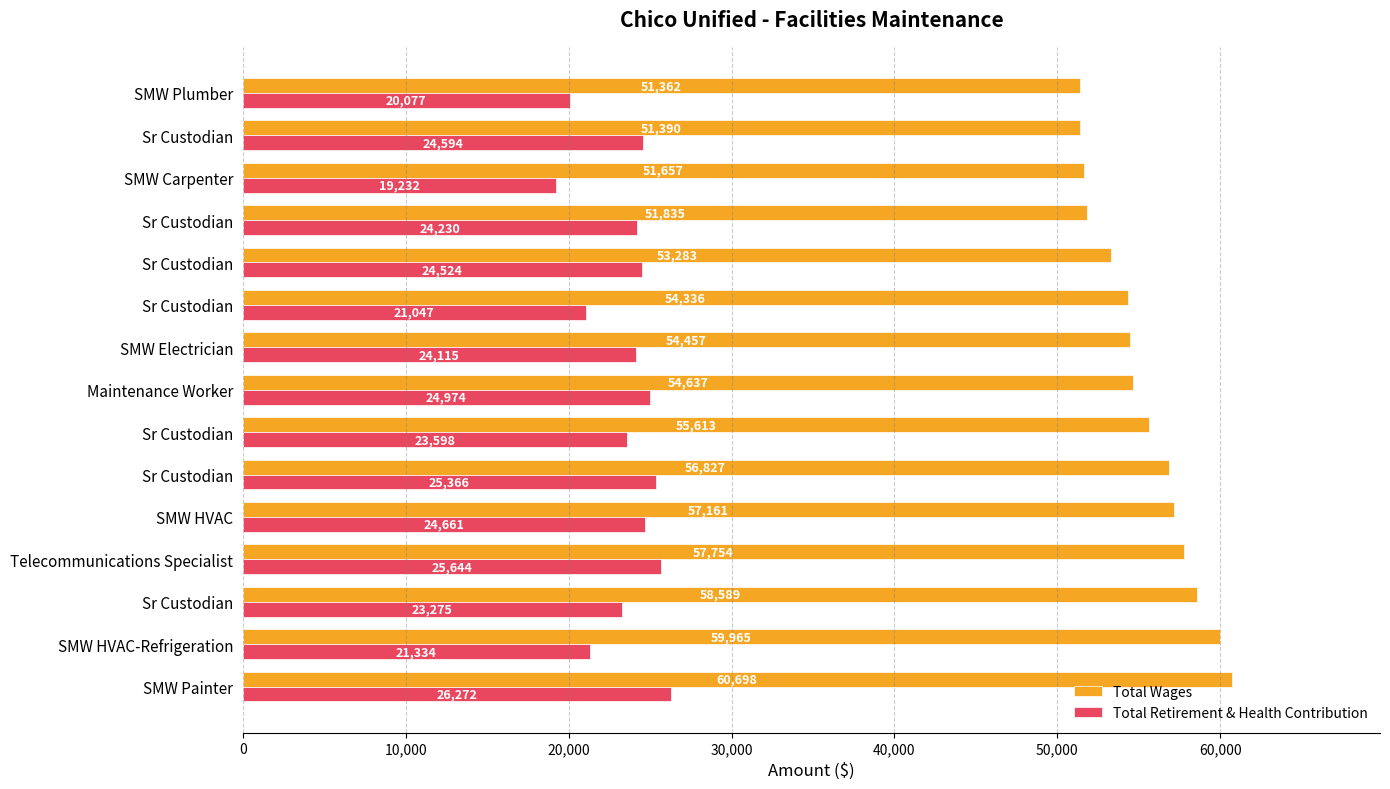

How many data points does each series have?

15